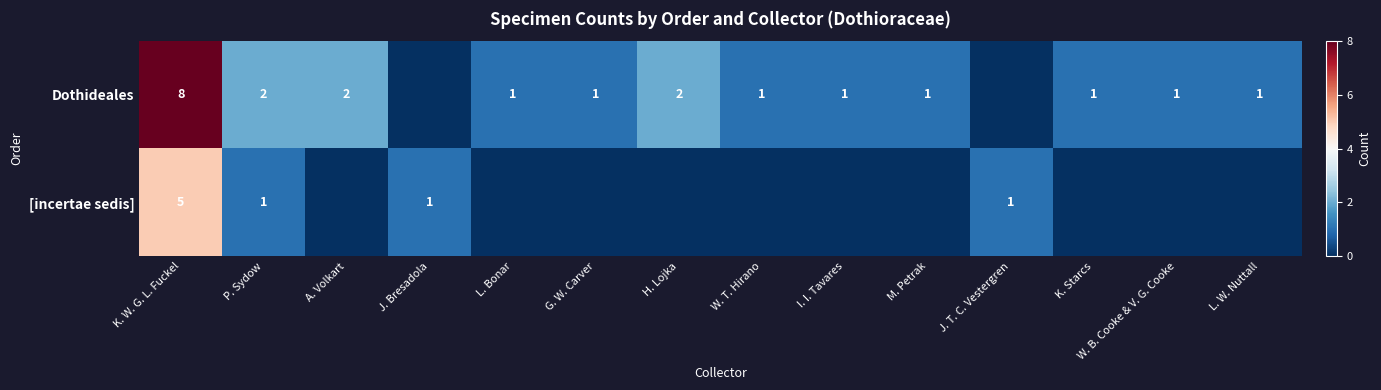

The value of [incertae sedis] at P. Sydow is 0. True or false?

False